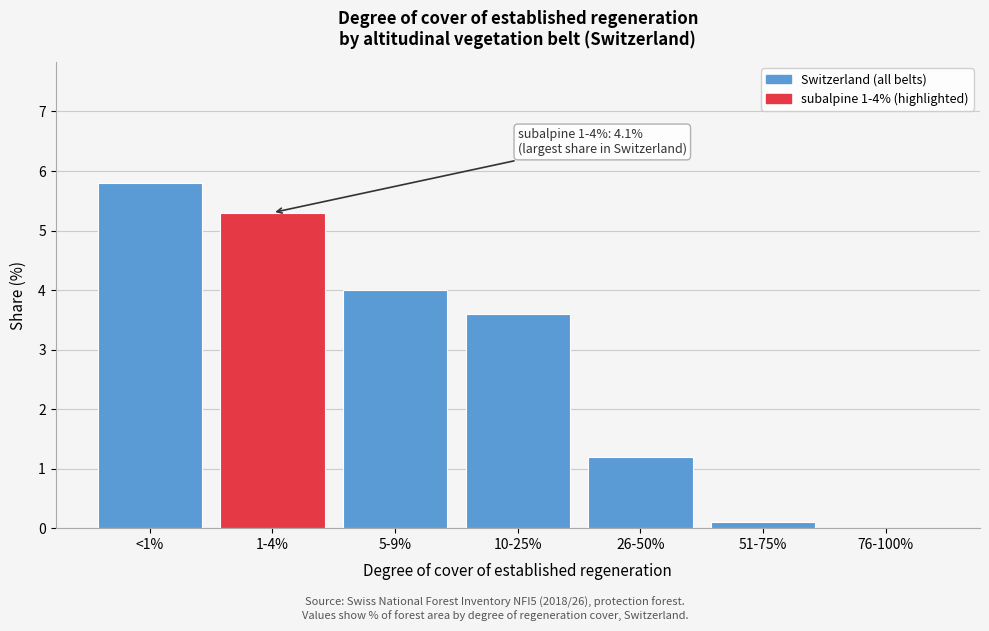

Reading left to right, transcribe all the data shown in this chart.

<1%=5.8	1-4%=5.3	5-9%=4.0	10-25%=3.6	26-50%=1.2	51-75%=0.1	76-100%=0.0